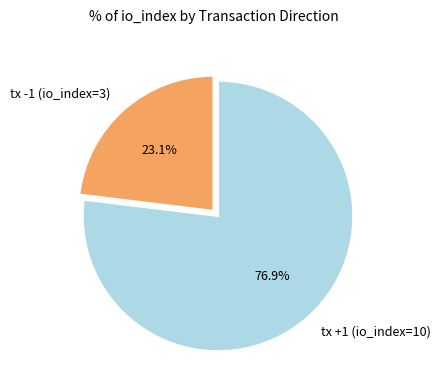

Is the sum of tx +1 (io_index=10) and tx -1 (io_index=3) greater than half?

Yes